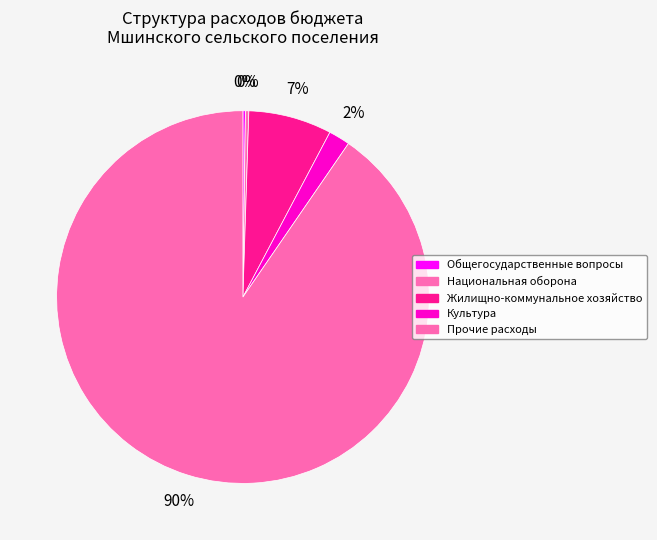

Which has a higher value, Культура or Жилищно-коммунальное хозяйство?

Жилищно-коммунальное хозяйство